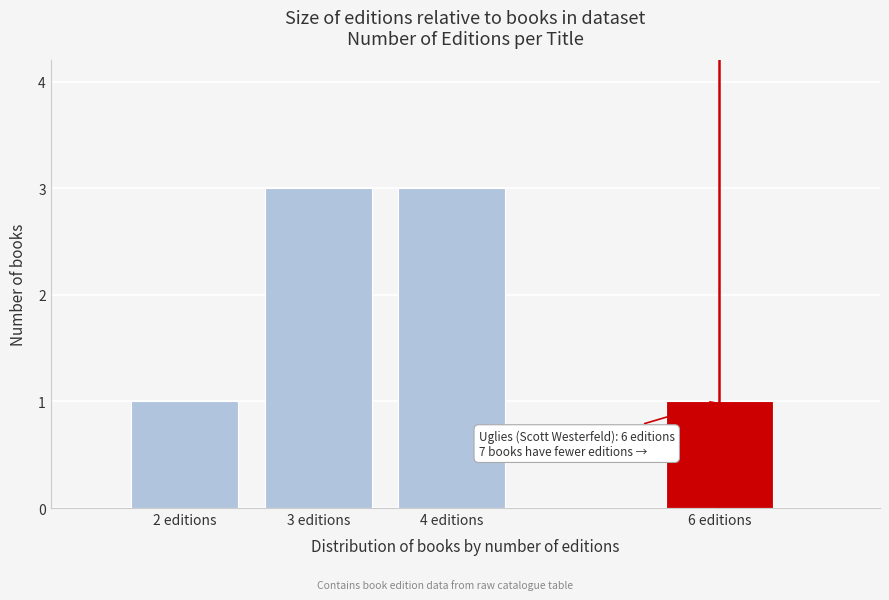

Reading left to right, what are all the values shown in this chart?

2 editions=1	3 editions=3	4 editions=3	6 editions=1